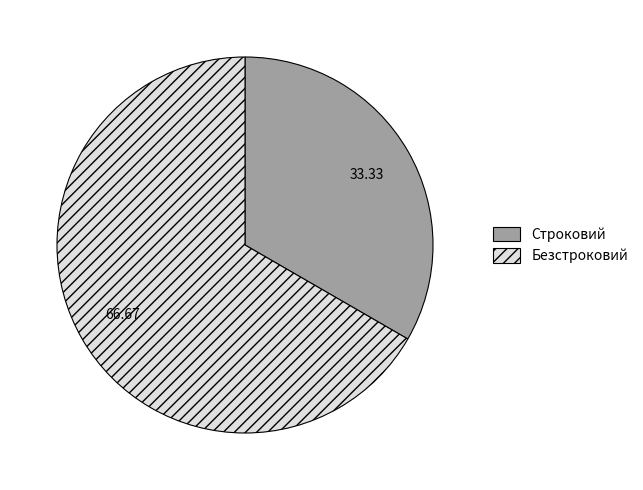

How many slices are in this pie chart?

2